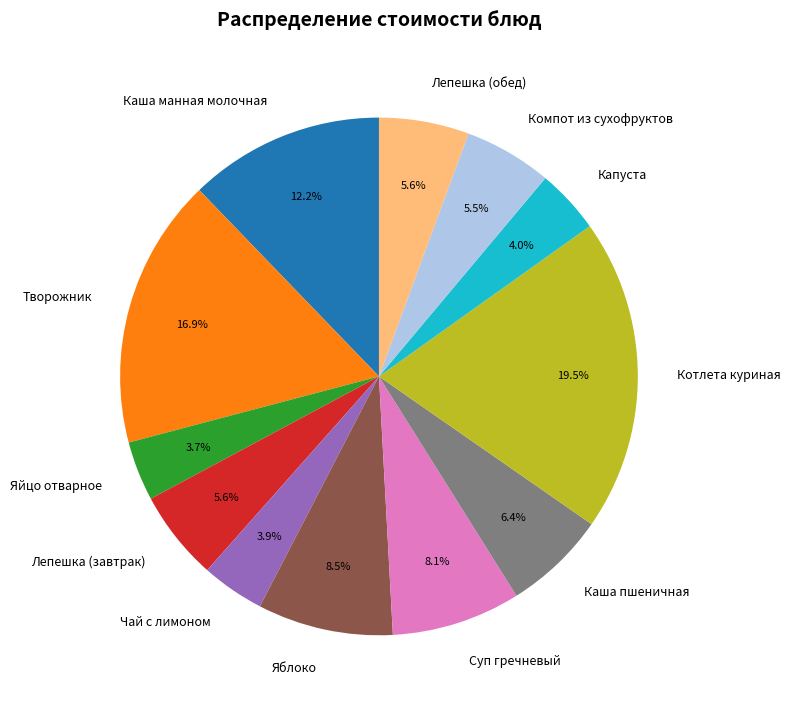

Does Лепешка (завтрак) represent more than half of the total?

No